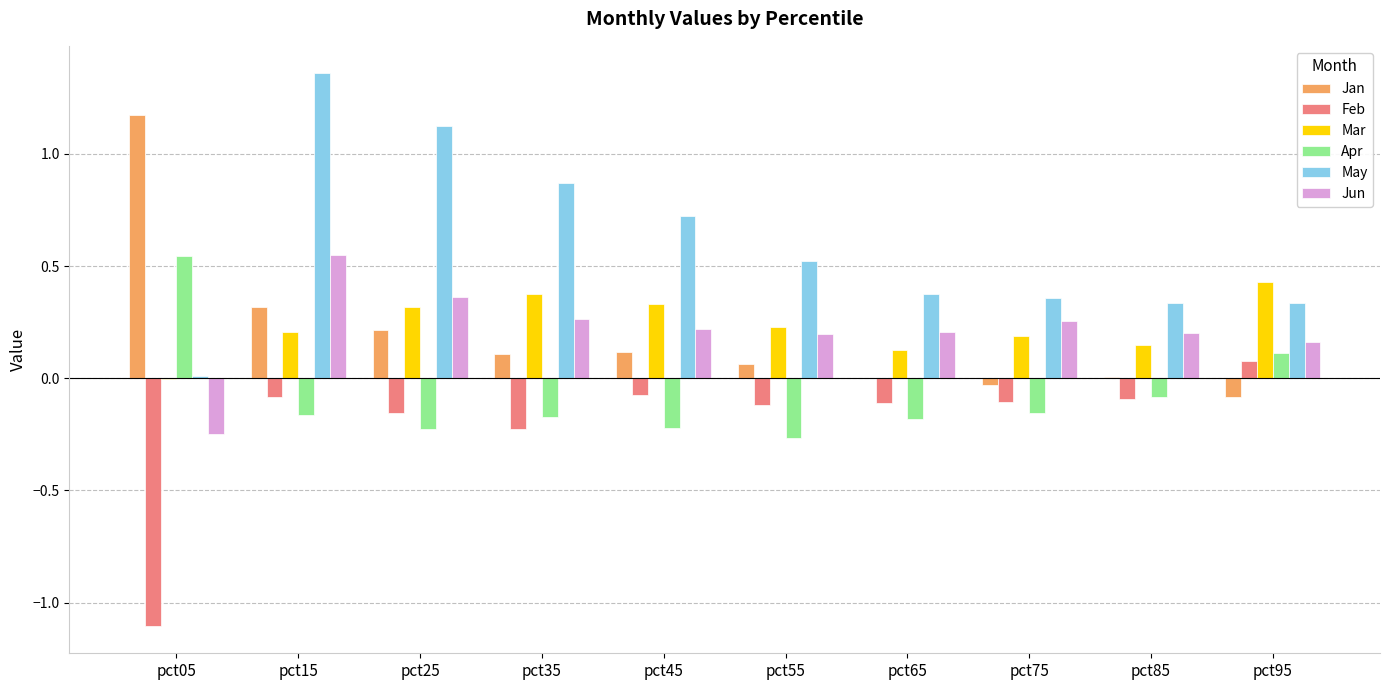

Is it true that Apr equals -0.1 at pct25?

False